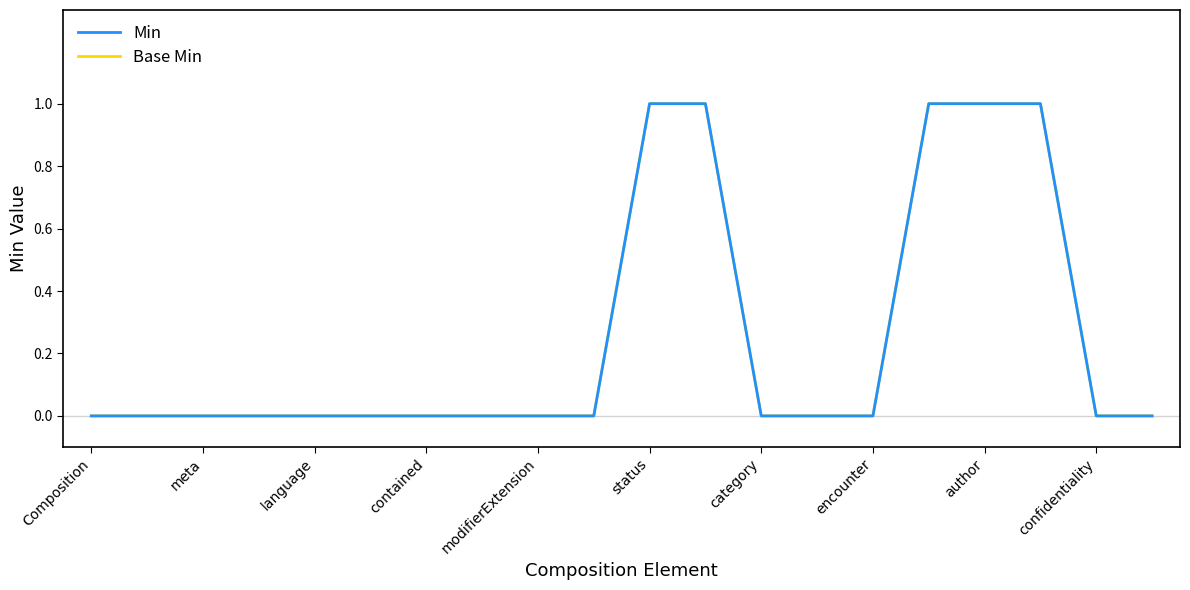

True or false: Min has more than 1 interior local peaks.

False